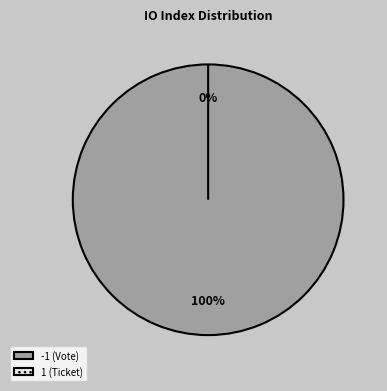

Is there a majority slice in this chart?

Yes